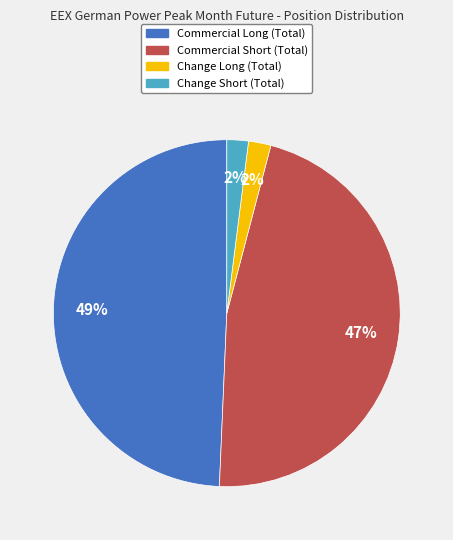

What is the ratio of the value at Change Short (Total) to the value at Change Long (Total)?

1.0